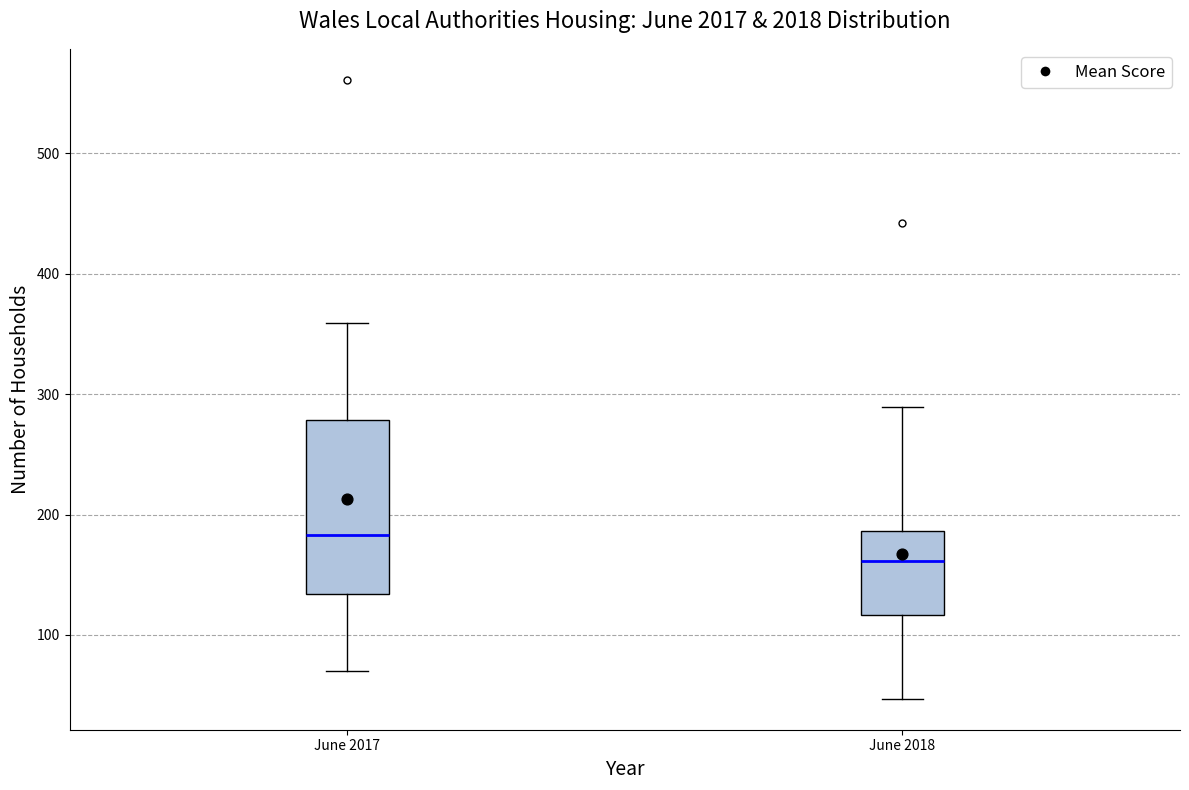

Which box's median line is the highest?

June 2017